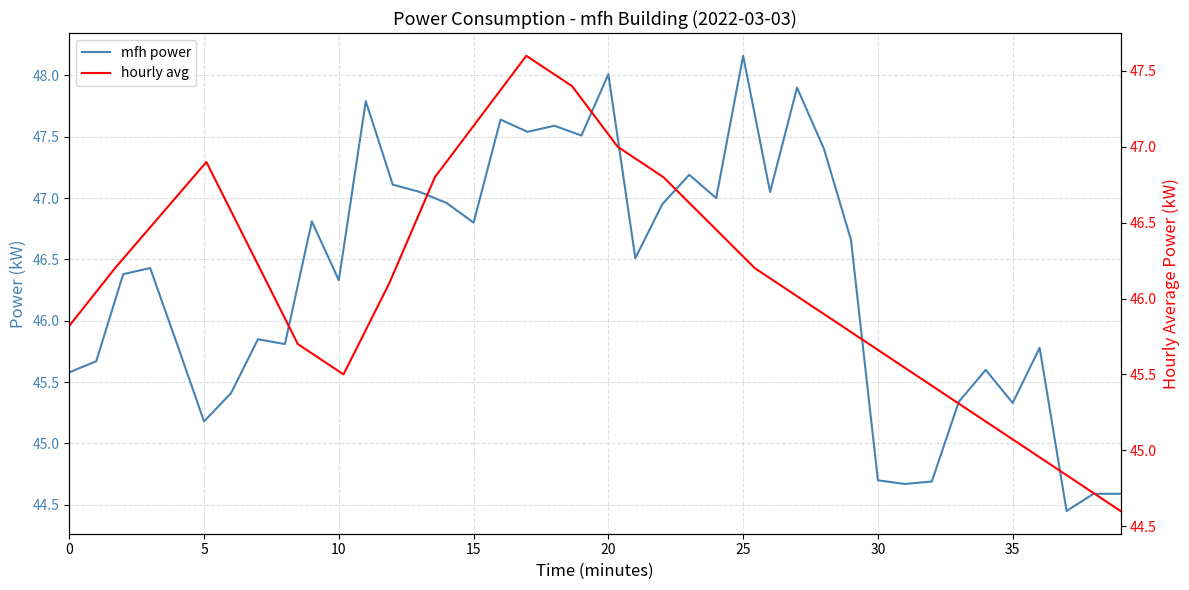

What is the ratio of the value at 05:00 to the value at 15:00?

1.0